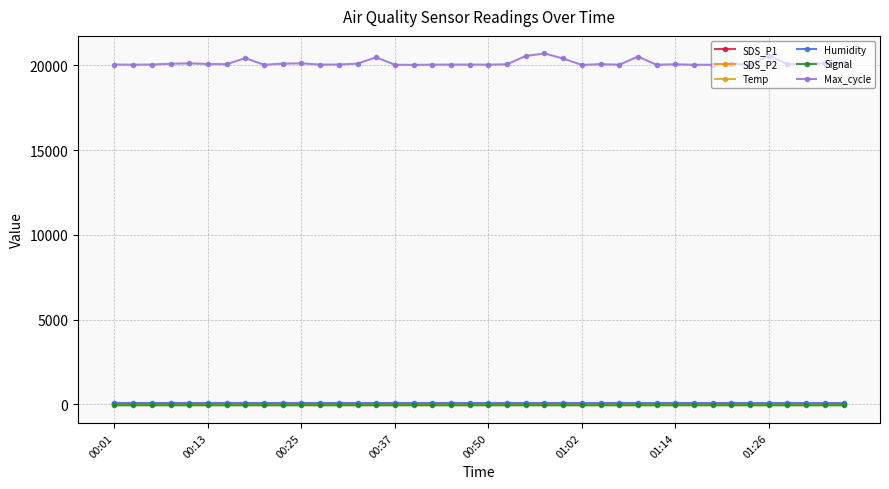

What is the value of the Signal point at the 17th from the left?

-63.0